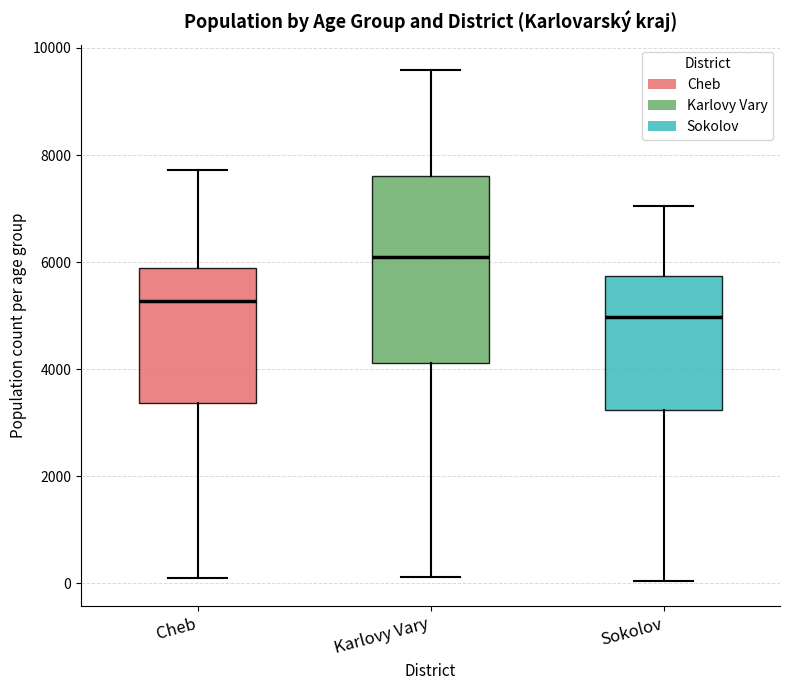

Where is the upper edge of the box for Cheb on the y-axis? The values are not printed on the chart, so give them approximately, as read against the axis.

5800